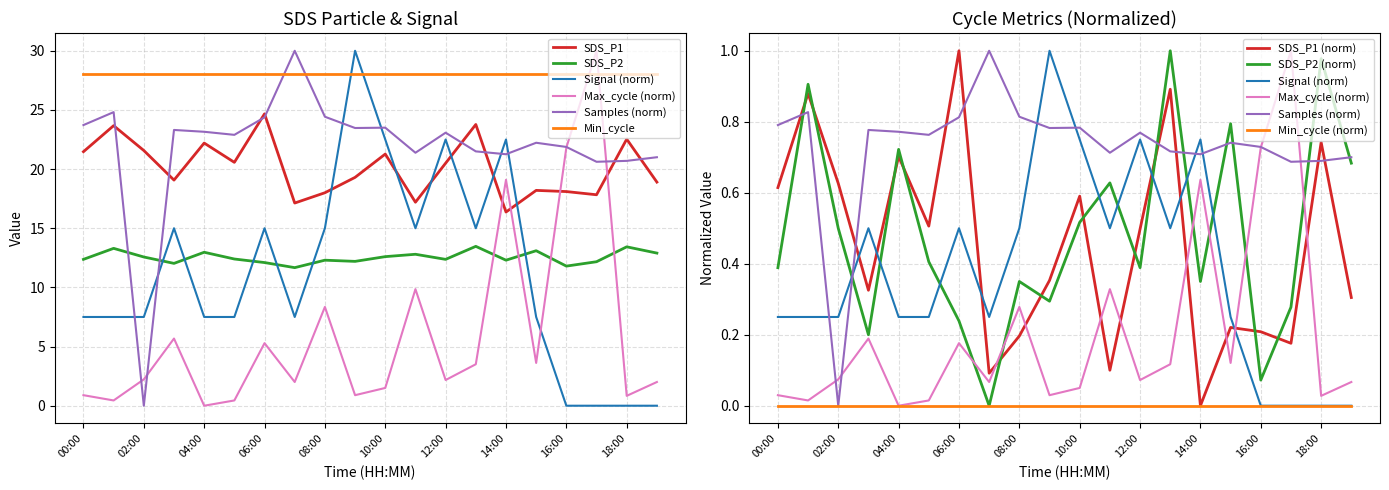

At how many categories does at least one series exceed 29?

3